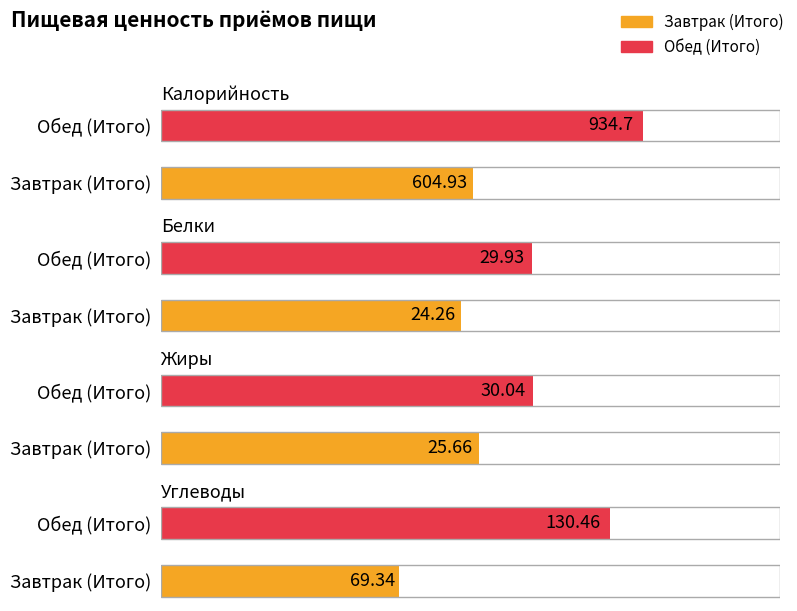

How many values in the Жиры series are below 30?

1